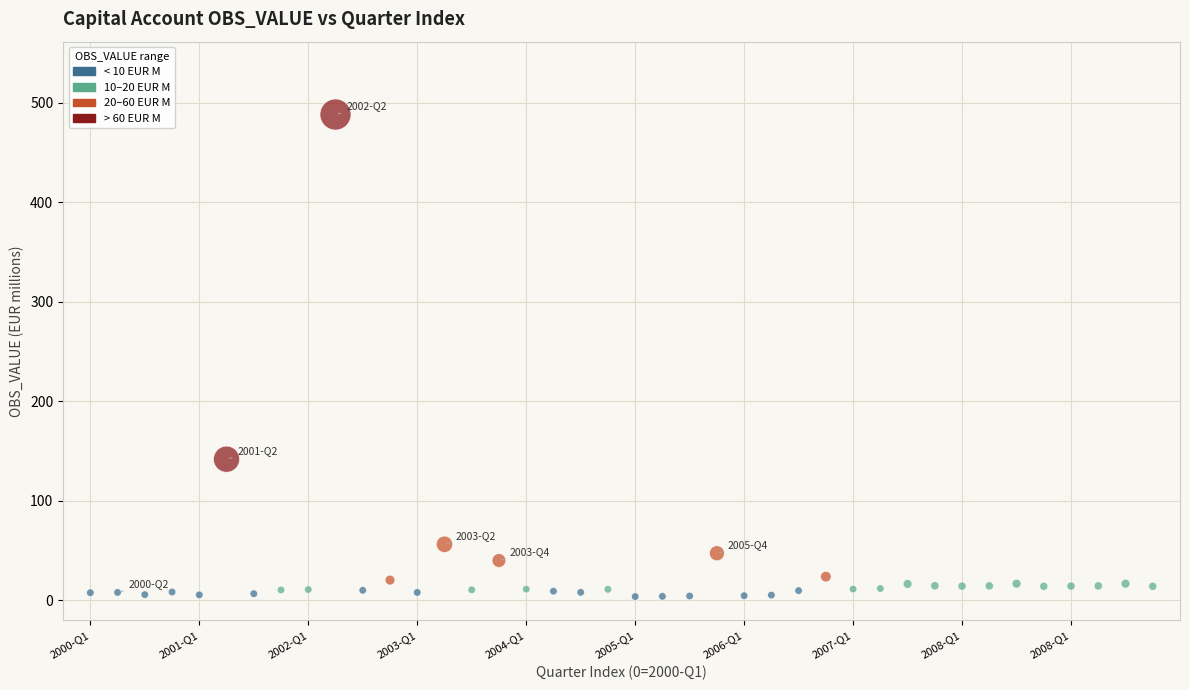

What Y value in the scatter plot is closest to 245?

141.6